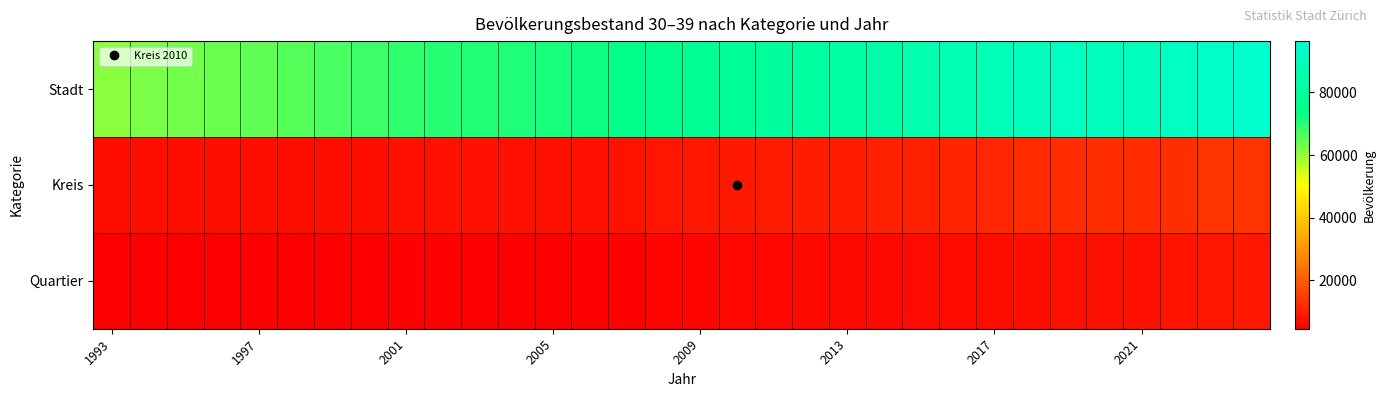

Count the number of categories in the chart.

32